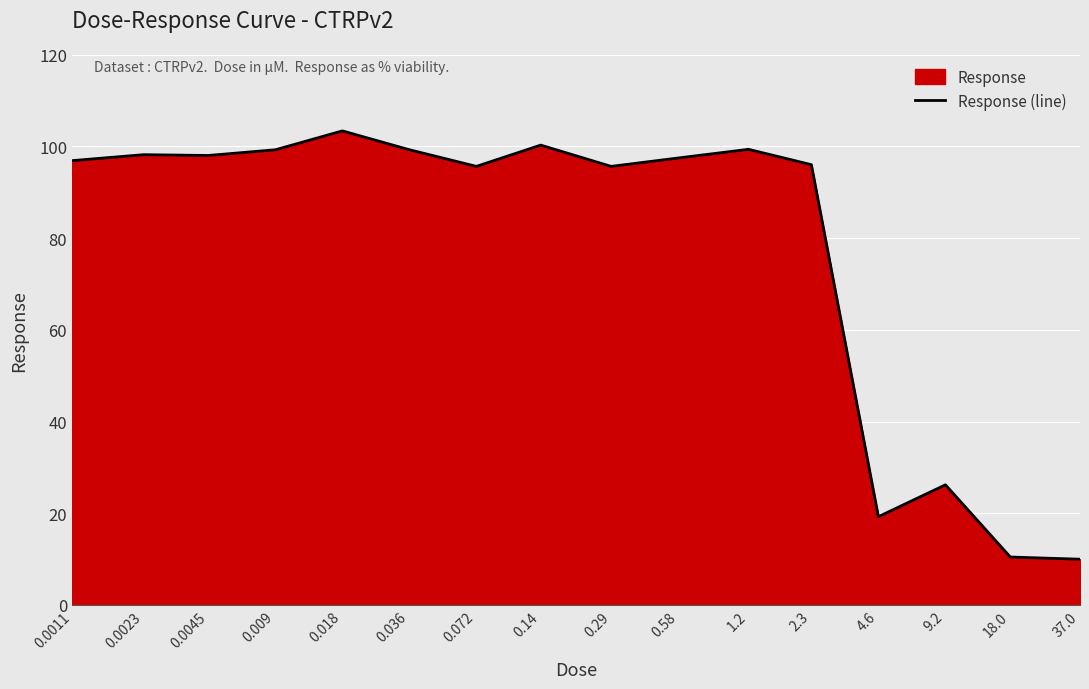

Reading left to right, what are all the values shown in this chart?

0.0011=96.9	0.0023=98.2	0.0045=98.0	0.009=99.3	0.018=103.4	0.036=99.3	0.072=95.7	0.14=100.3	0.29=95.7	0.58=97.5	1.2=99.4	2.3=96.0	4.6=19.3	9.2=26.2	18.0=10.5	37.0=10.0